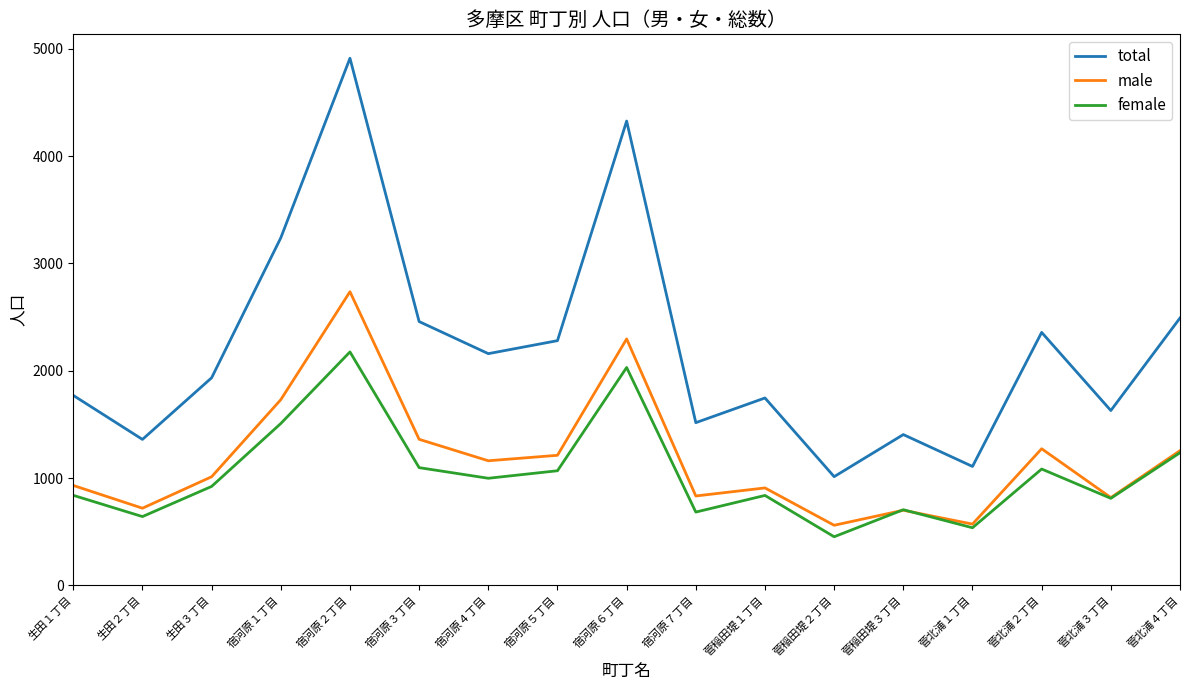

What position from the left is 宿河原２丁目?

5